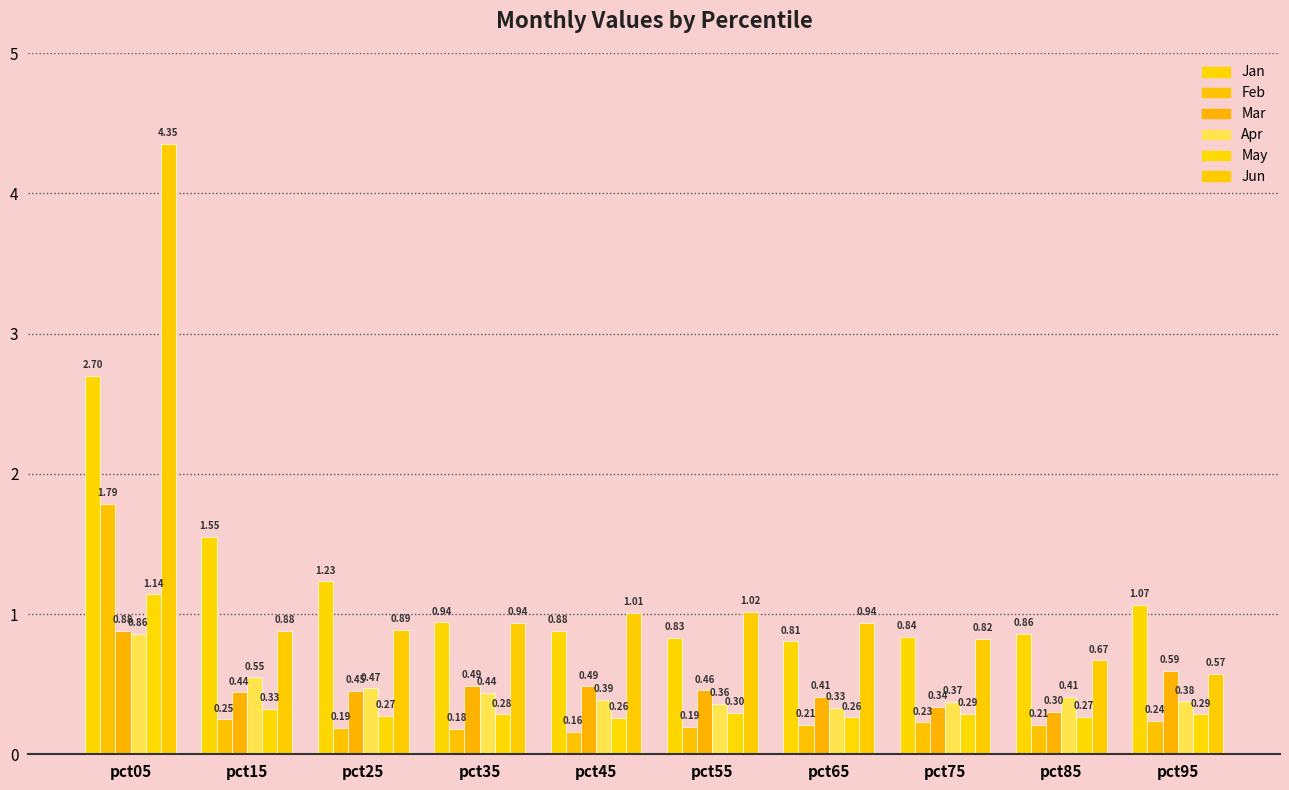

Does the chart contain any negative values?

No